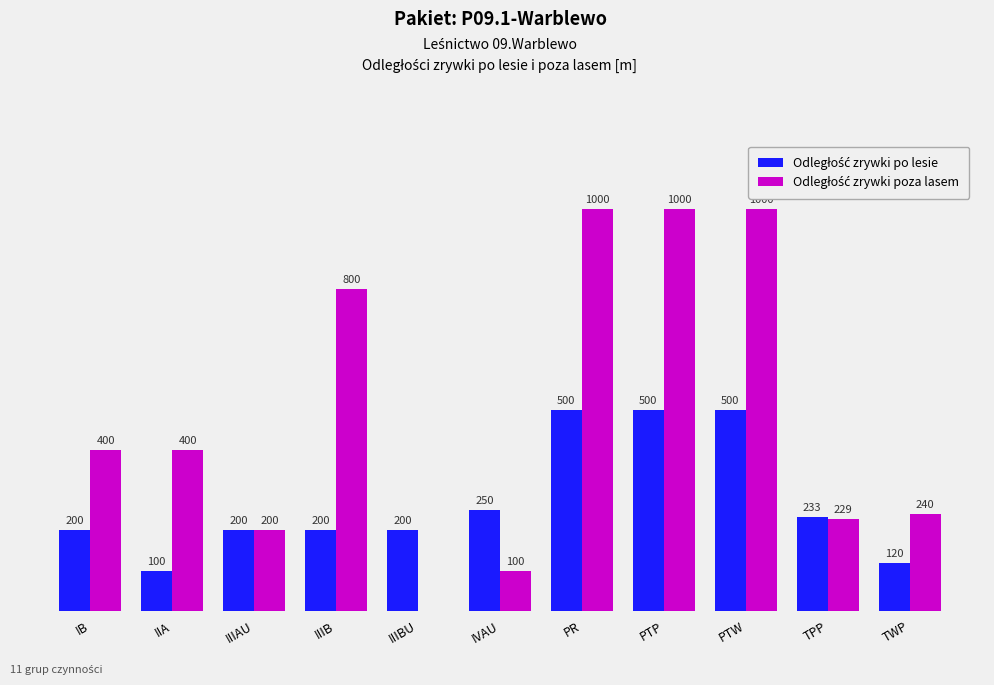

What is the greatest value displayed?

1000